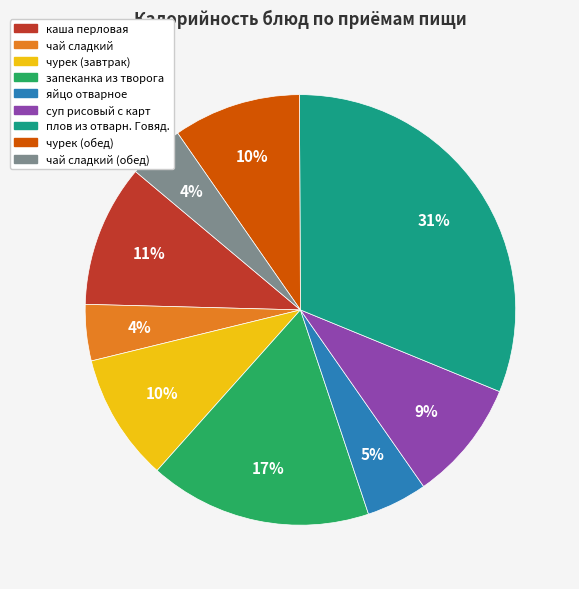

Is the sum of чурек (завтрак) and плов из отварн. Говяд. greater than half?

No